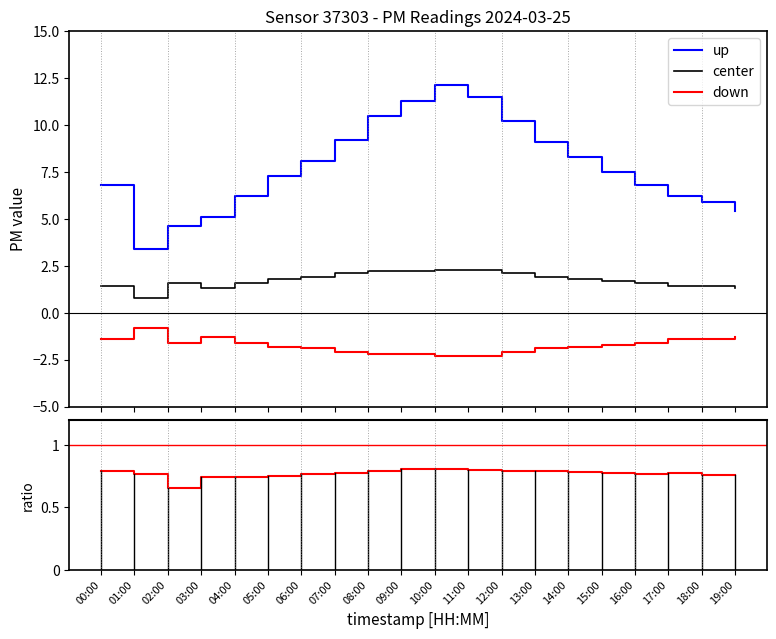

Which category has the highest value across all series?

10:00